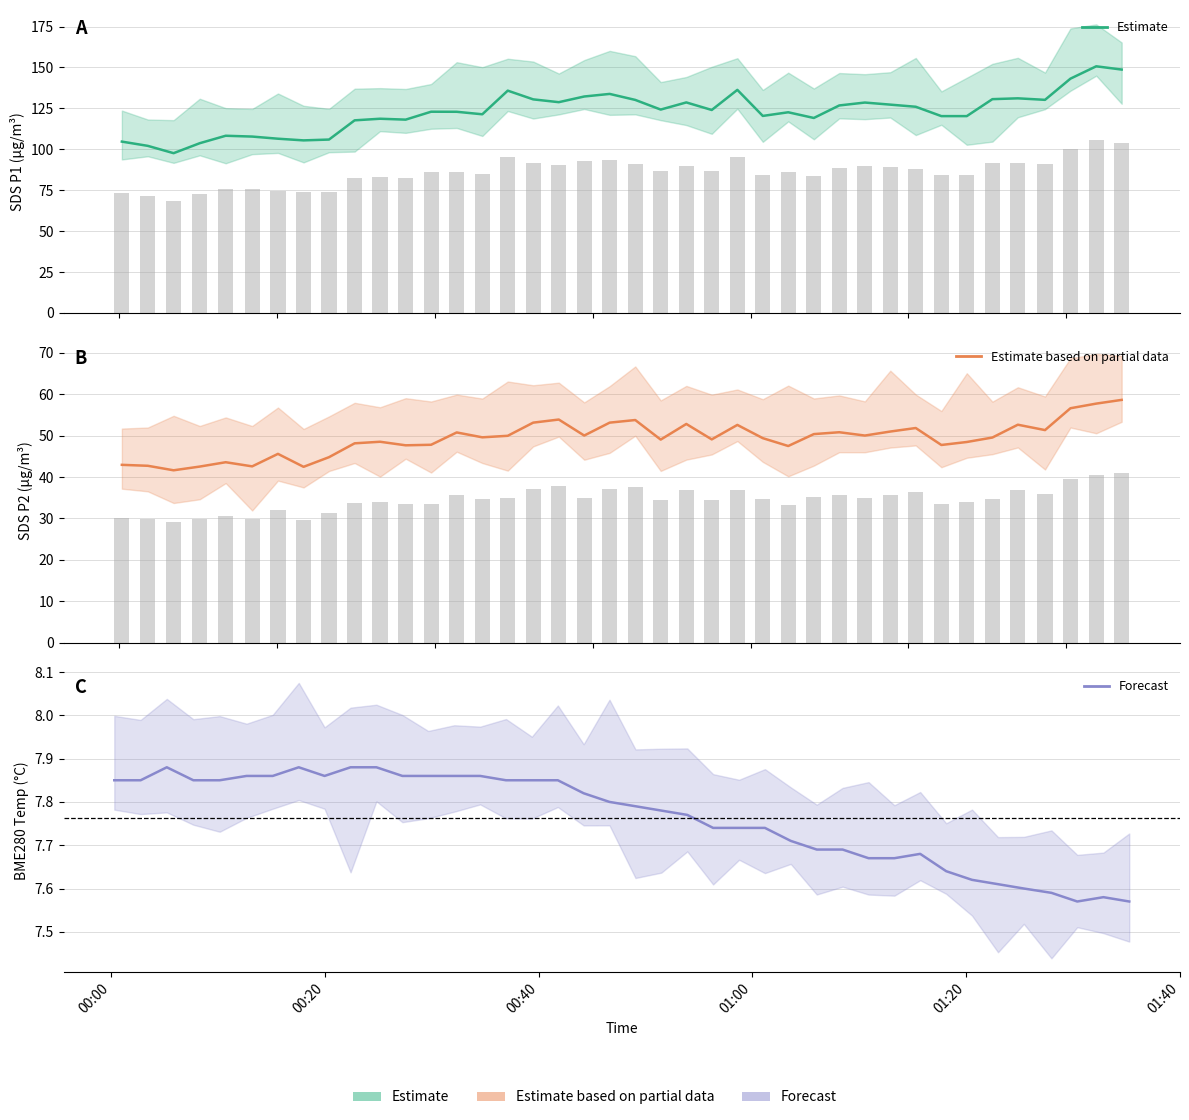

What is the total value across all series at 2020/12/16 00:17:32?

155.8